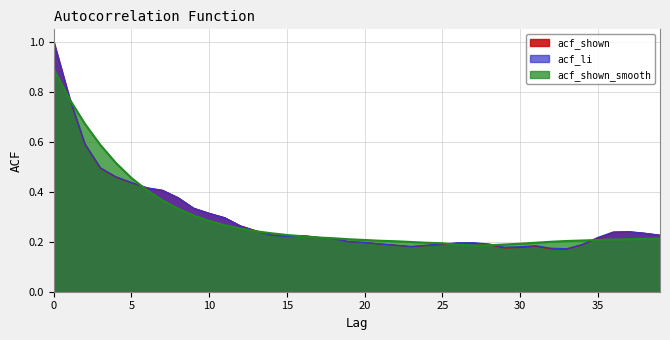

How many categories are shown in the chart?

40